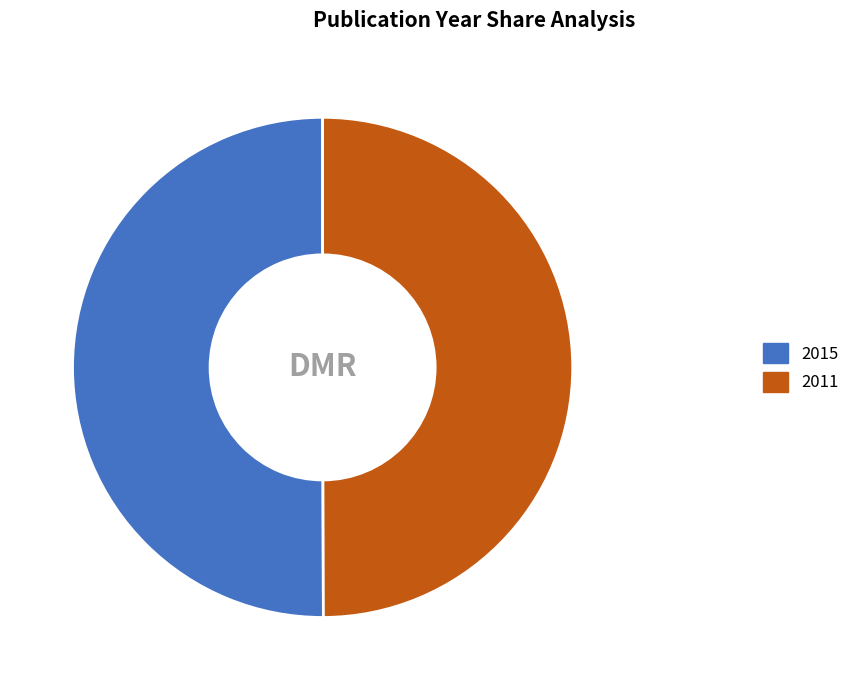

Combined, do 2011 and 2015 account for over 50%?

Yes